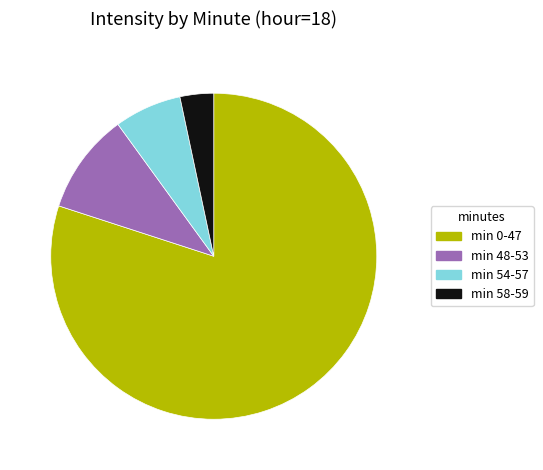

Is there any slice that represents more than half of the pie?

Yes